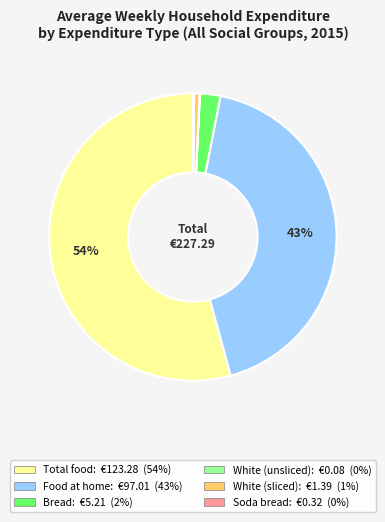

Which slice is the largest?

Total food: €123.28 (54%)